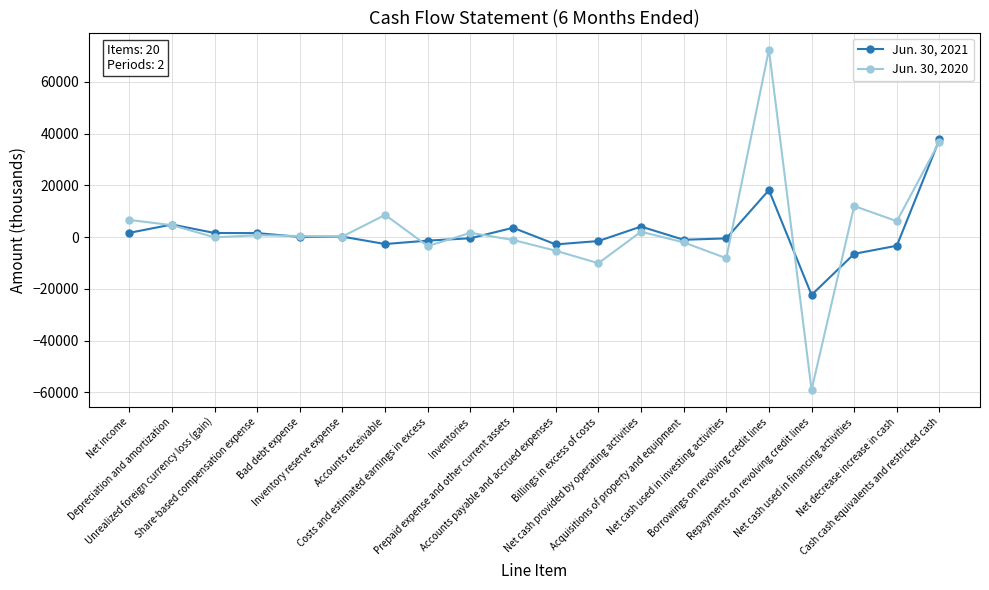

True or false: Jun. 30, 2020 has more than 2 interior local peaks.

True